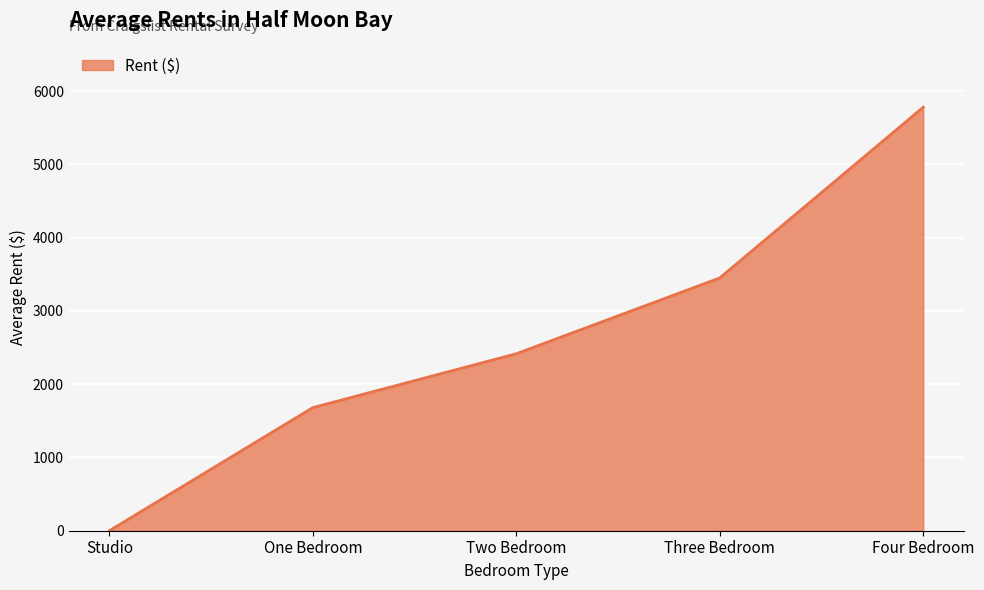

The value at Three Bedroom is 1846.4. True or false?

False